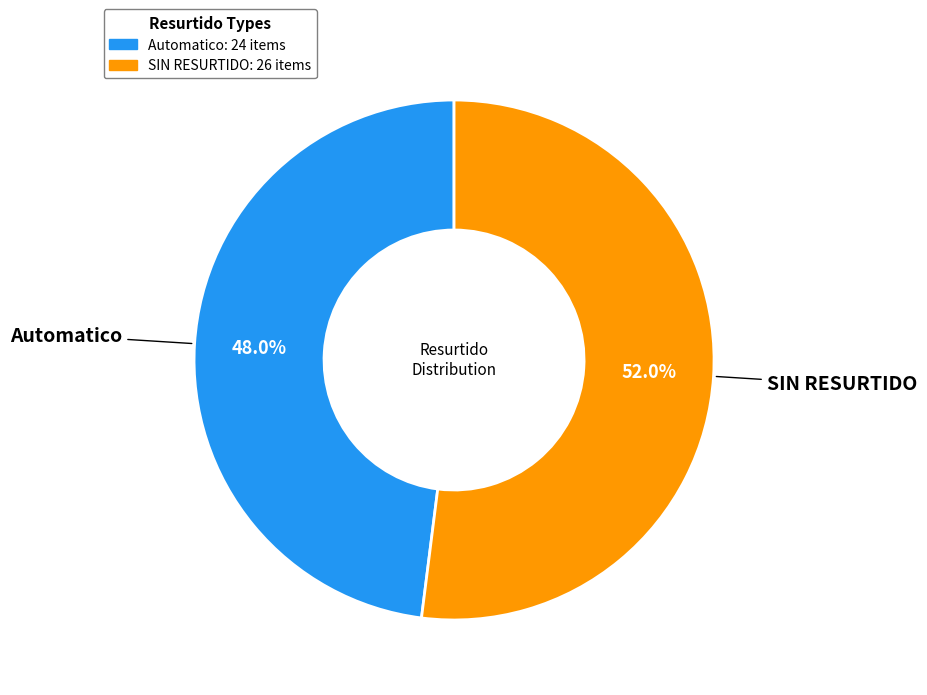

What is the smallest slice in the pie chart?

Automatico